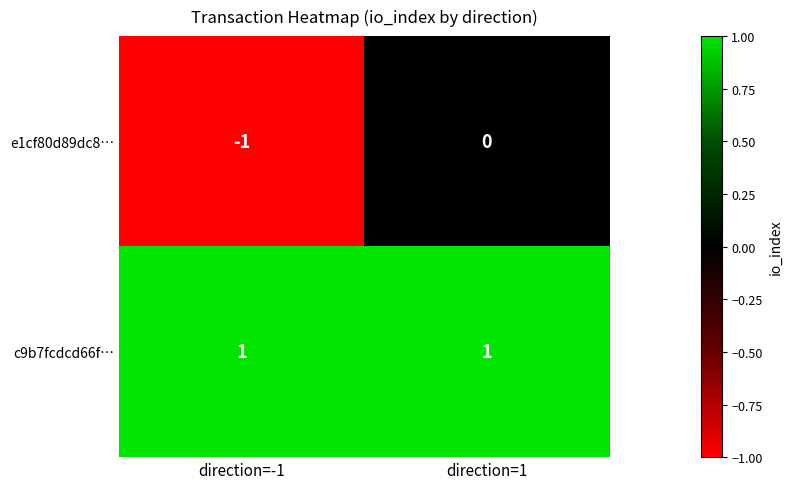

Which series has the largest total across all categories?

c9b7fcdcd66f…